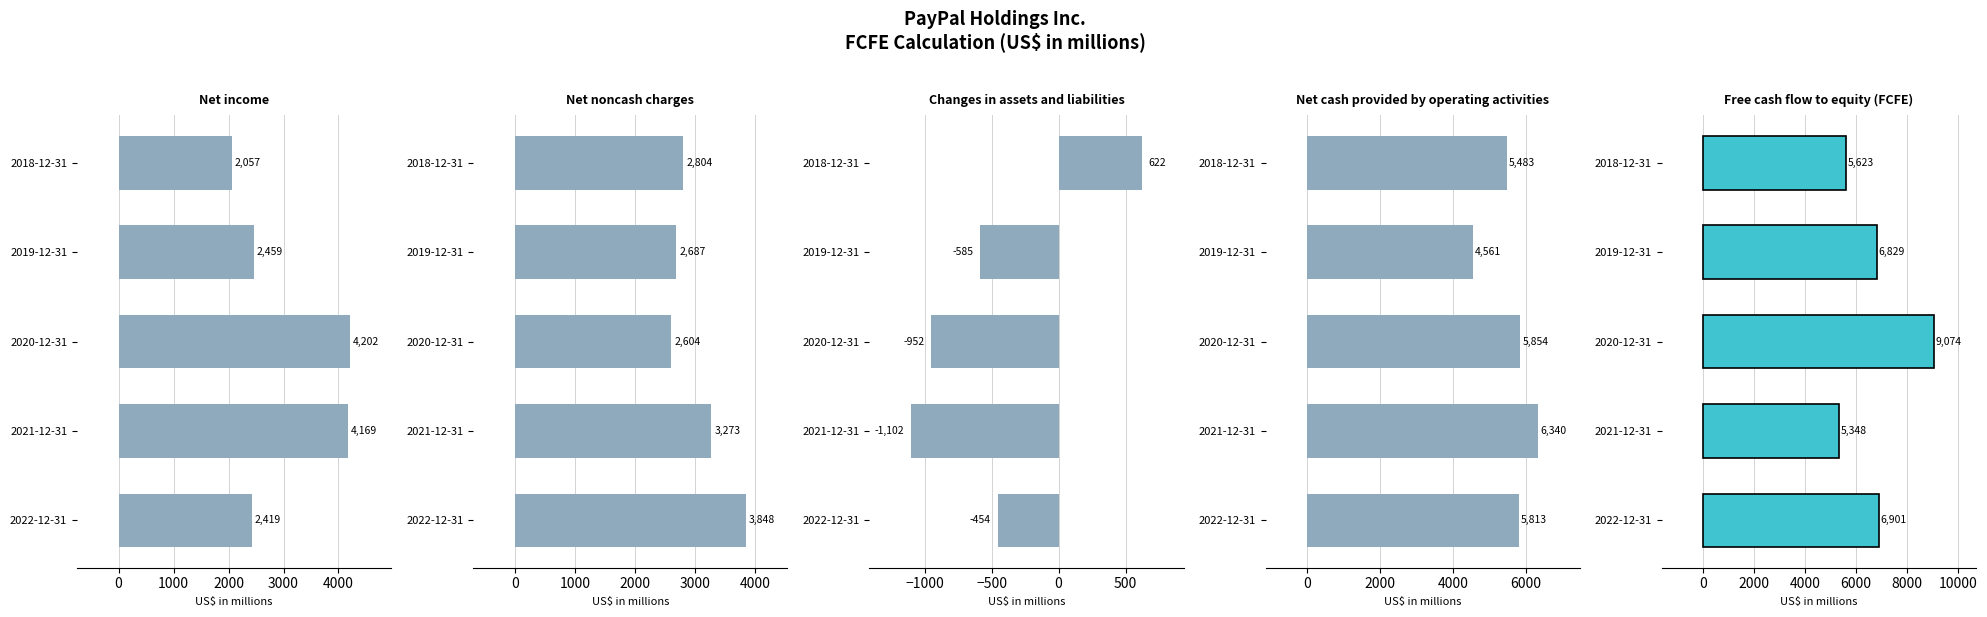

What is the lowest value of the Net cash provided by operating activities series?

4561